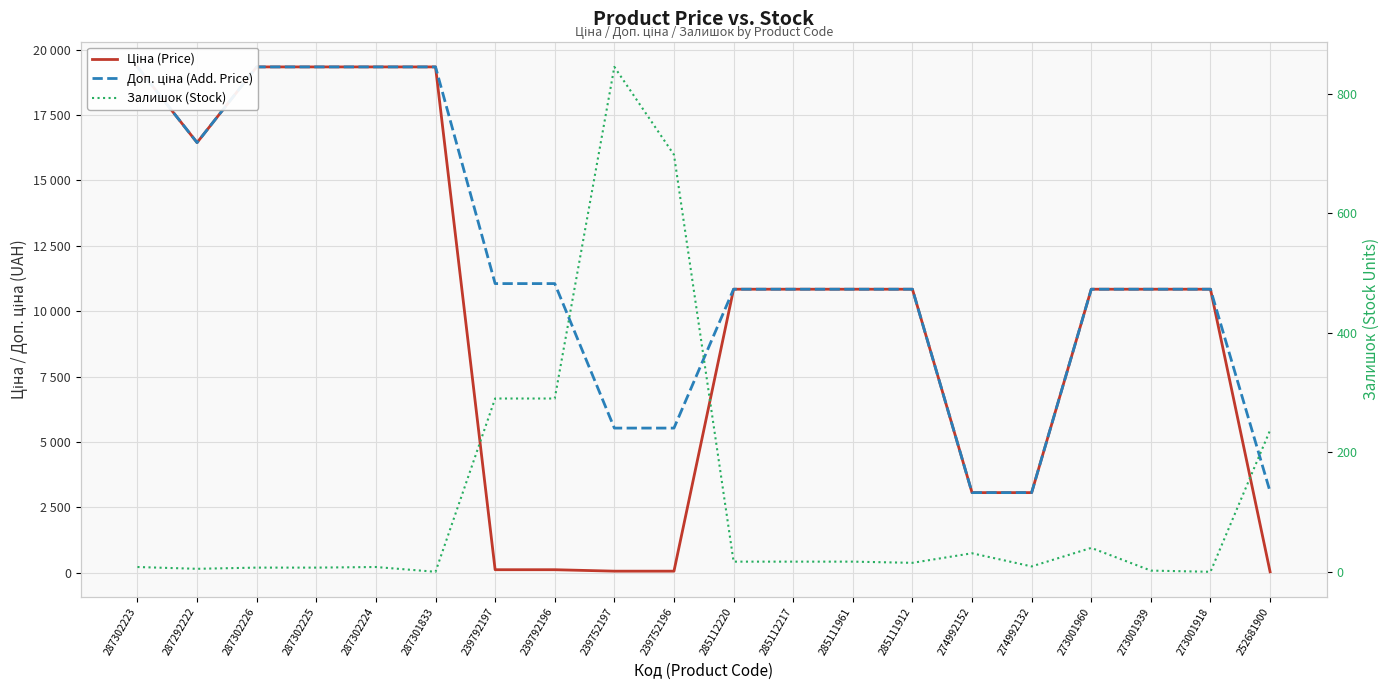

What are all the series names shown in the legend?

Ціна (Price), Доп. ціна (Add. Price), Залишок (Stock)